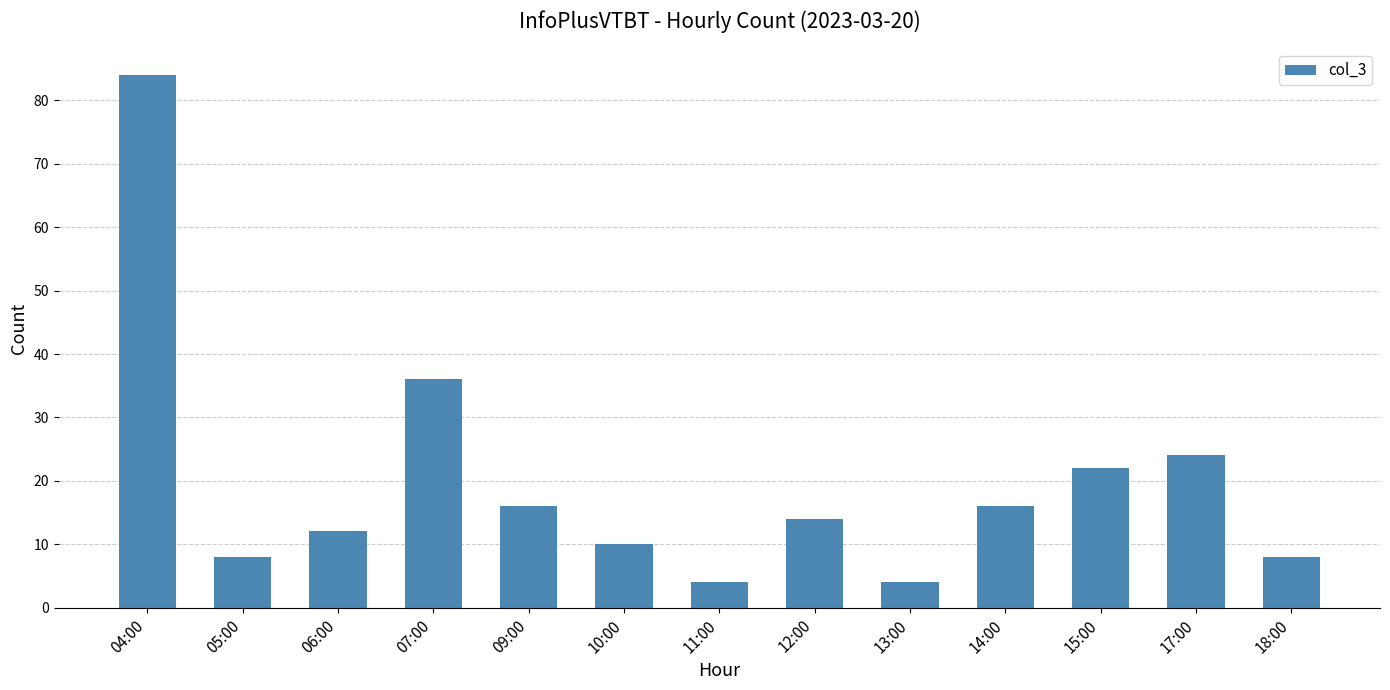

Between 04:00 and 06:00, which is larger?

04:00